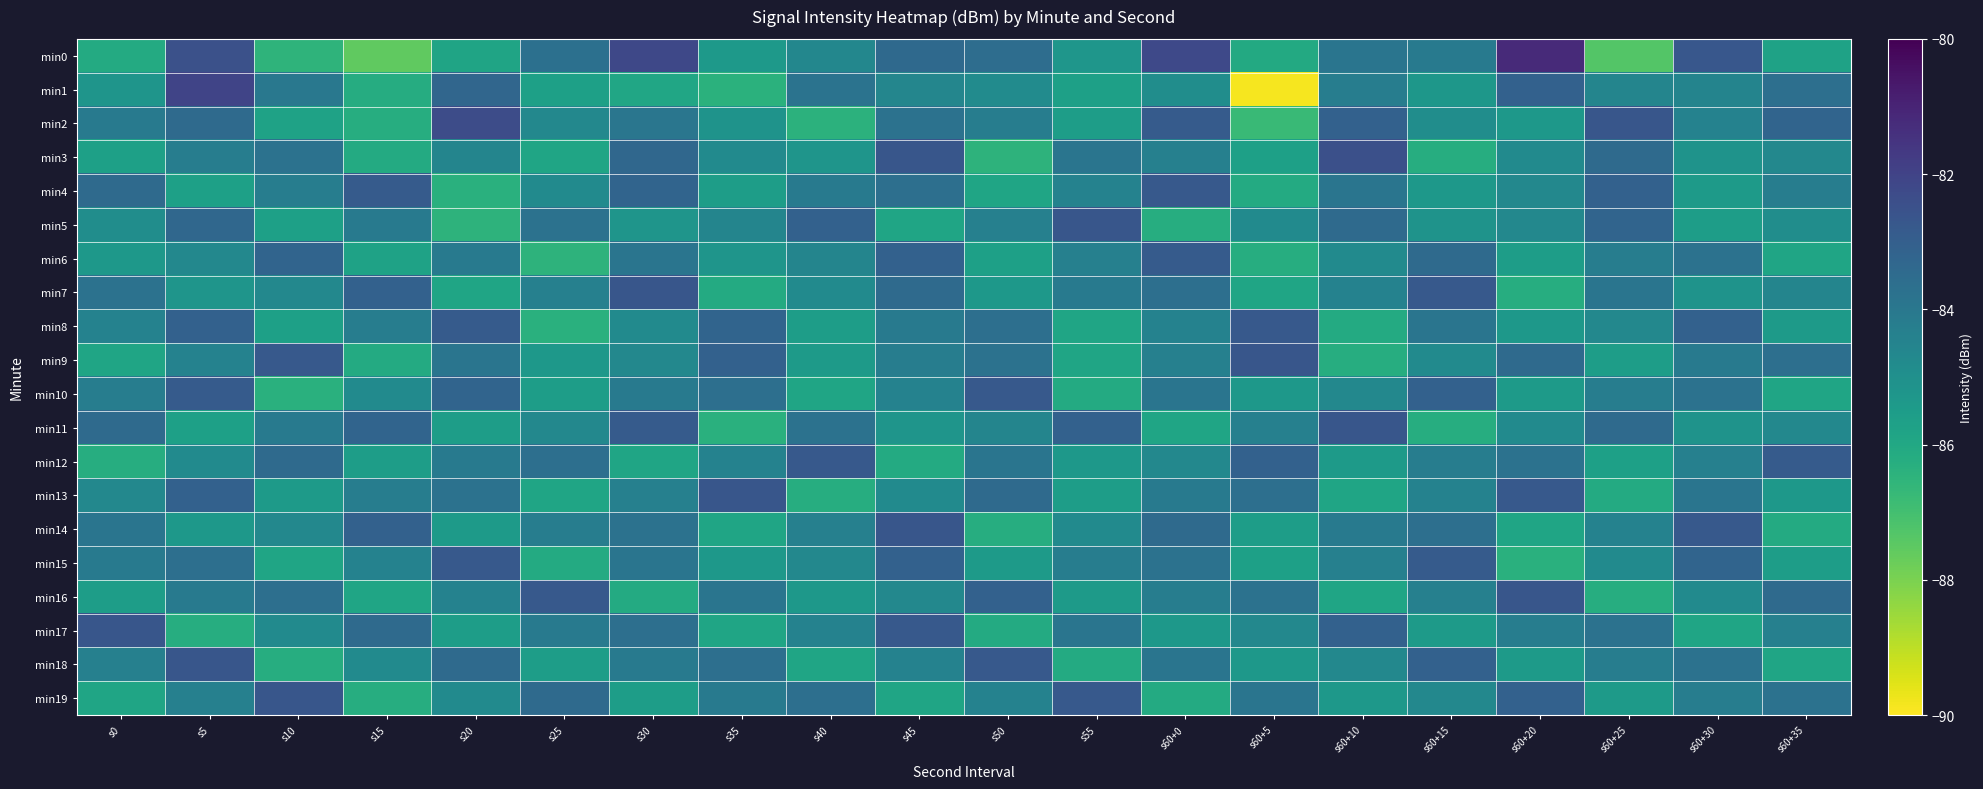

Which label corresponds to the smallest value in the chart?

s60+5